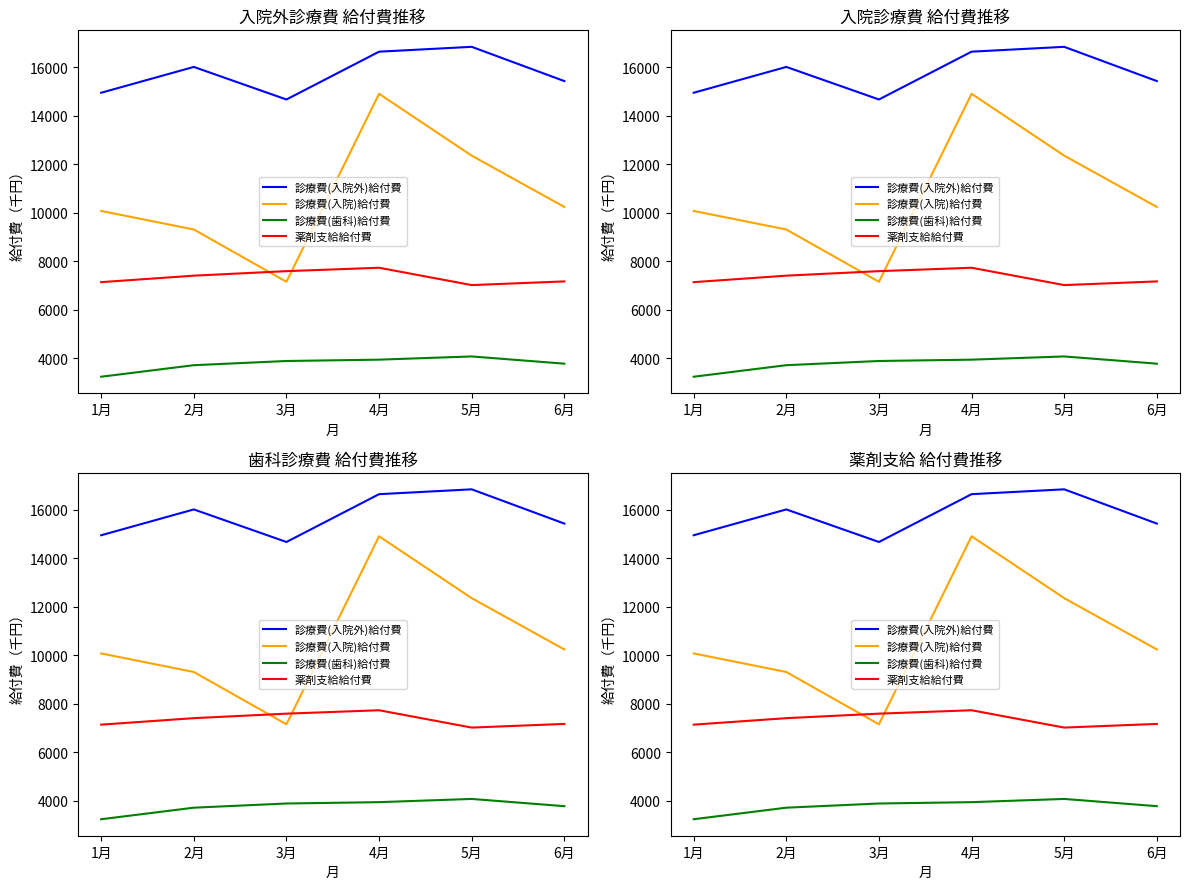

True or false: 薬剤支給給付費 and 診療費(歯科)給付費 cross at least once.

False